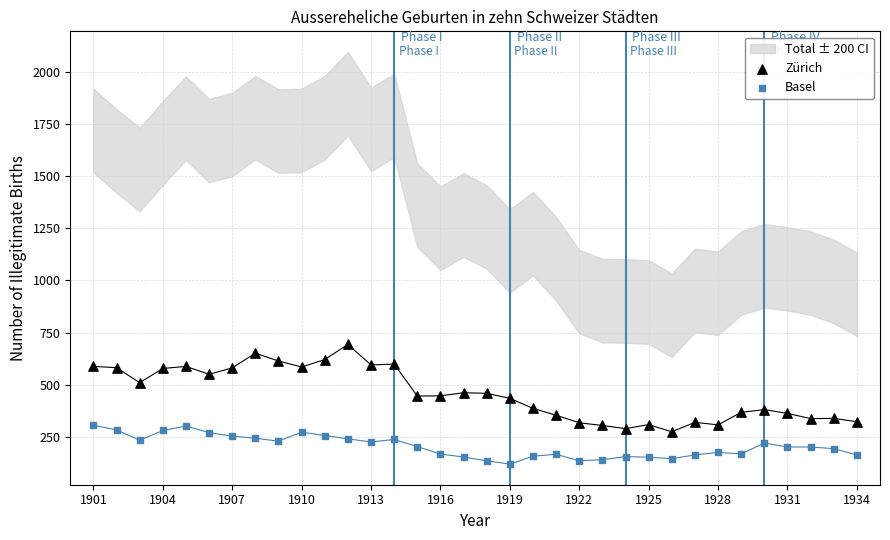

Which series contains the highest Y value?

Zürich